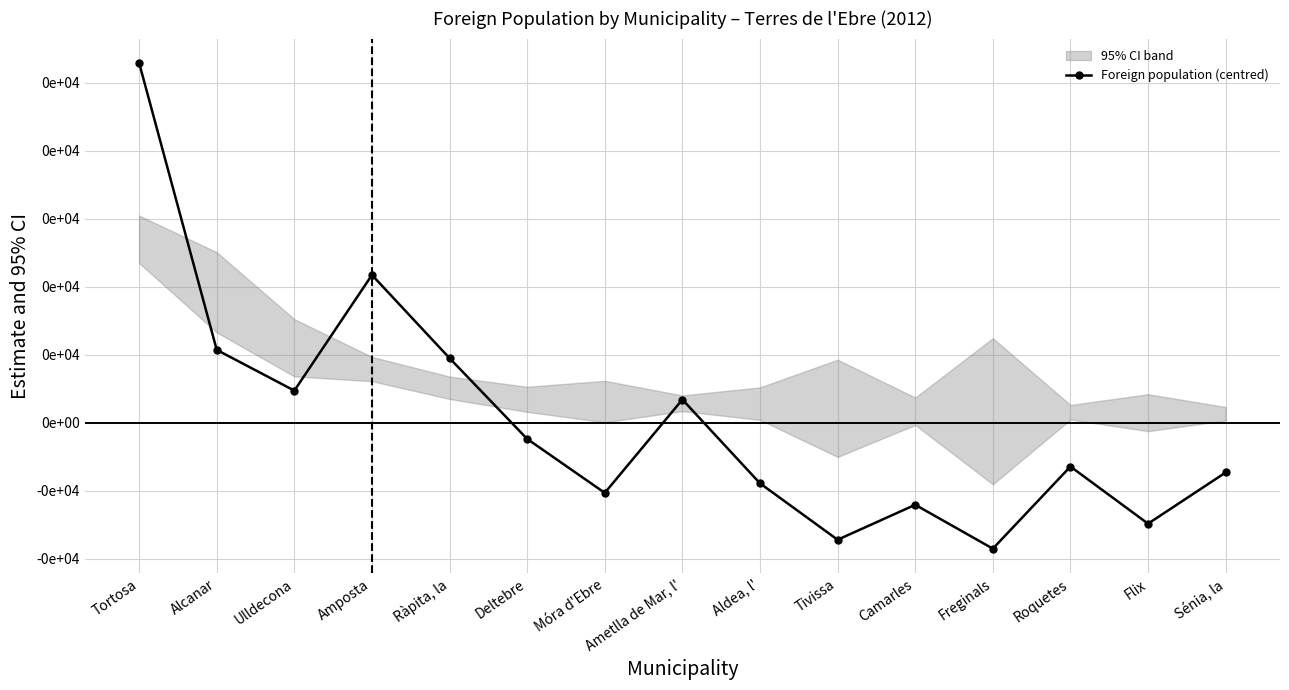

The value at Camarles is -1206. True or false?

True